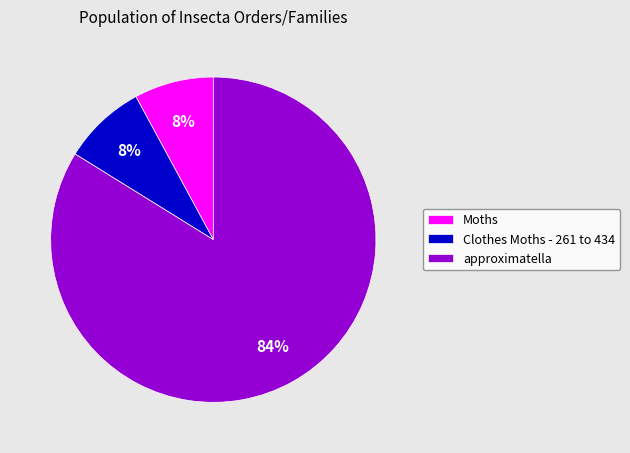

Which category has the biggest portion of the pie?

approximatella